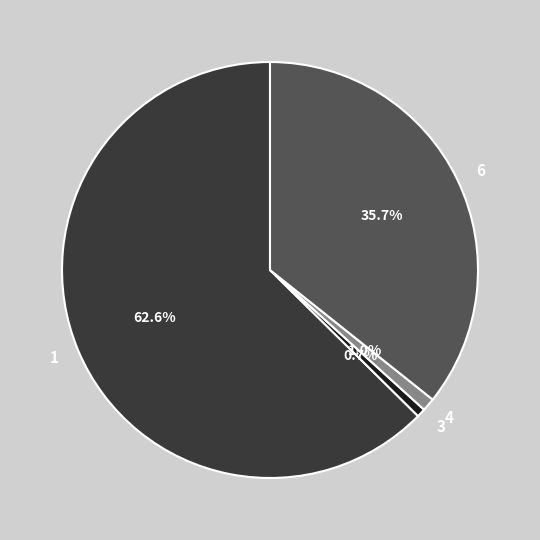

Which has a higher value, 6 or 3?

6